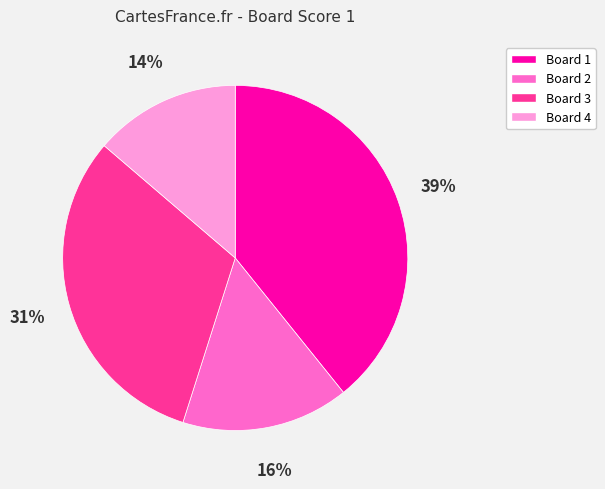

Is it true that Board 1 is 32% of the pie?

False